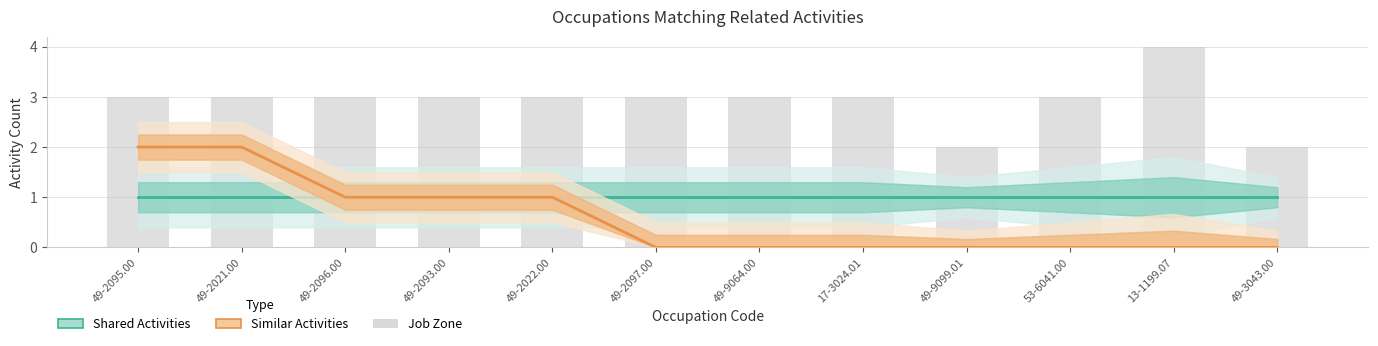

What is the label of the 9th bar from the left?

49-9099.01